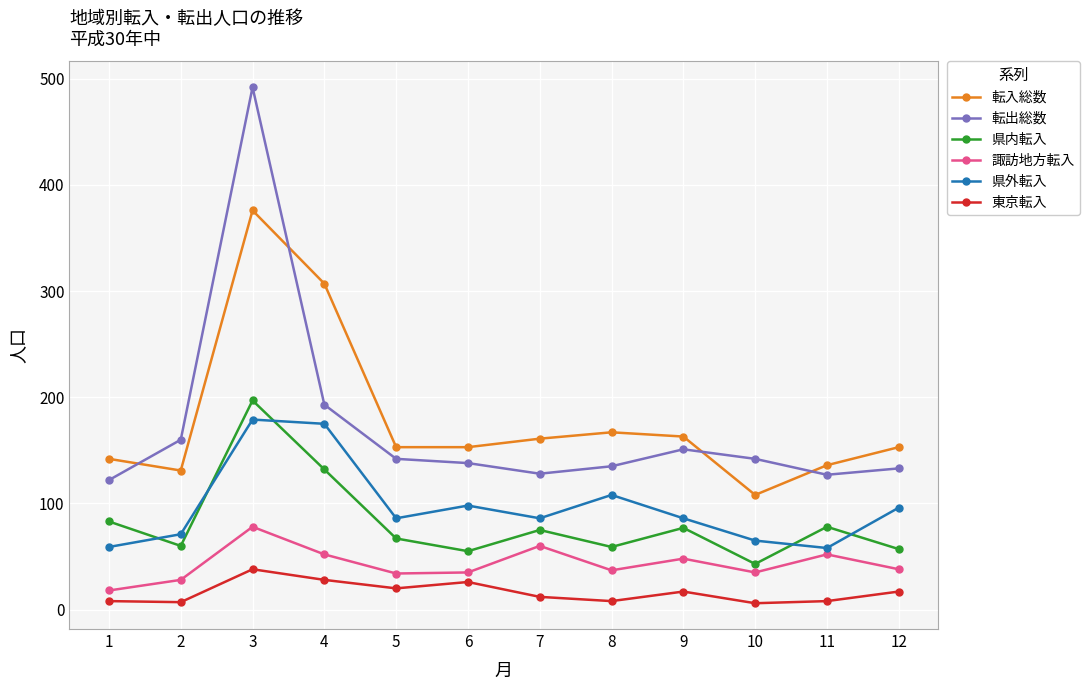

Rank the series at 9 from highest to lowest value.

転入総数, 転出総数, 県外転入, 県内転入, 諏訪地方転入, 東京転入